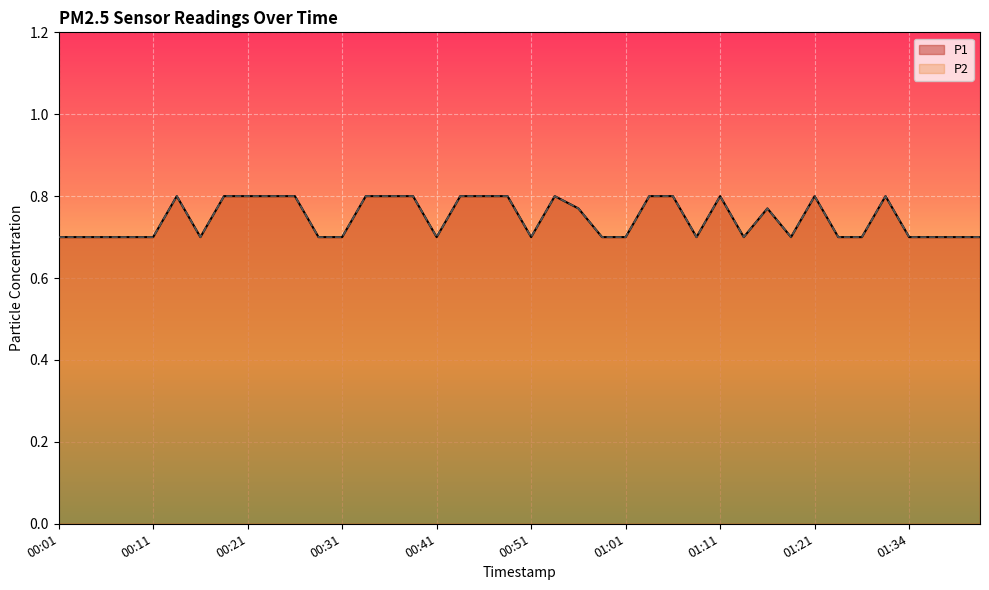

True or false: P1 has a value of 1.0 at 00:41.

False